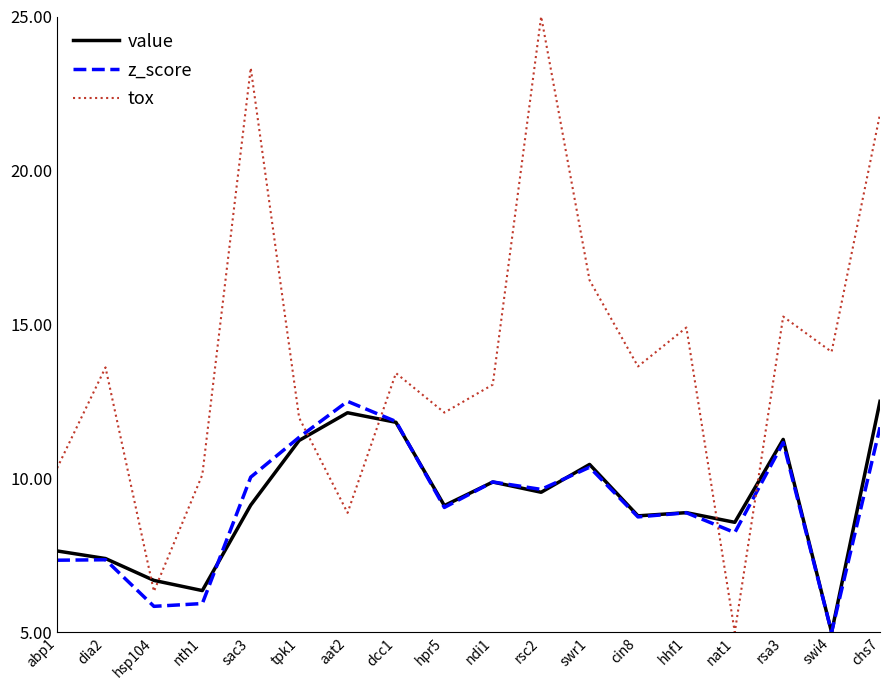

True or false: z_score and value intersect in this chart.

True